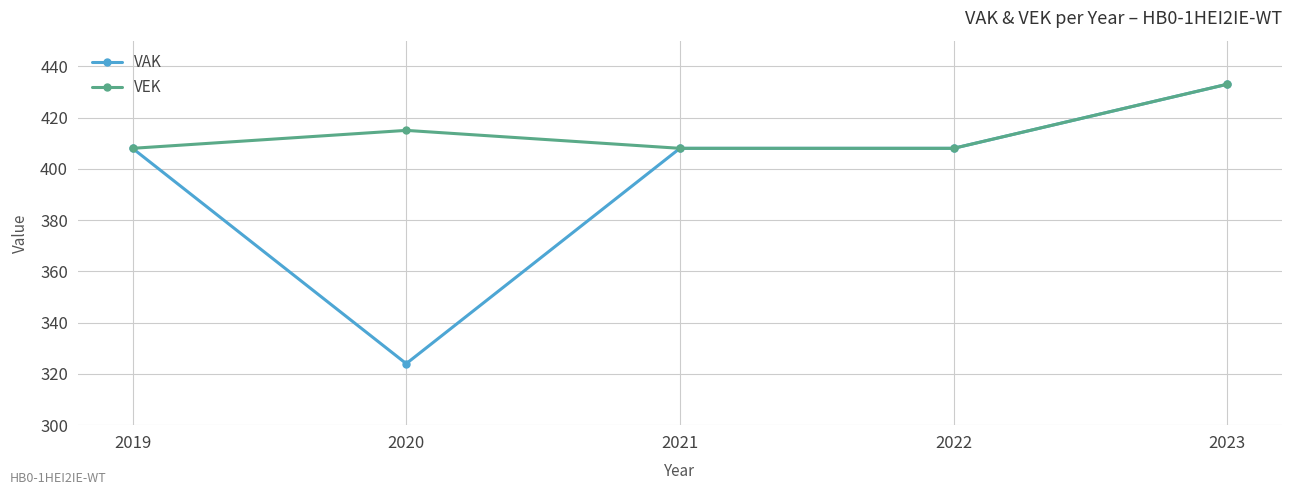

Does the chart have visible grid lines?

Yes